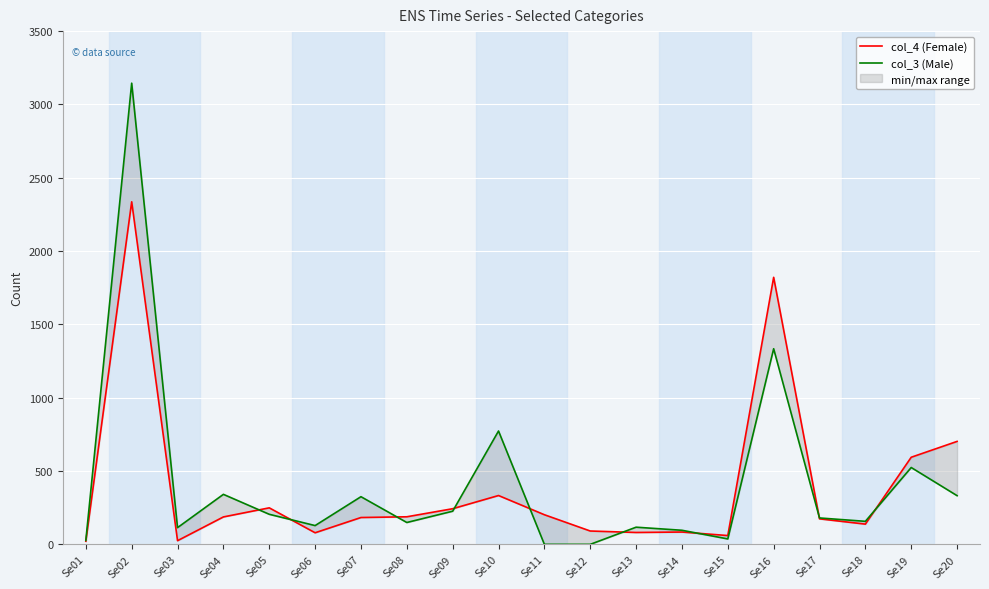

Which has a higher value, Se04 or Se13?

Se04